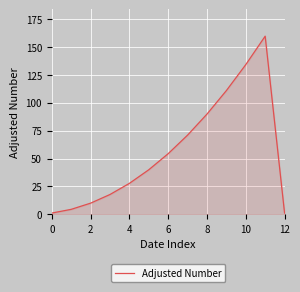

What is the difference between the maximum and minimum values?

158.7